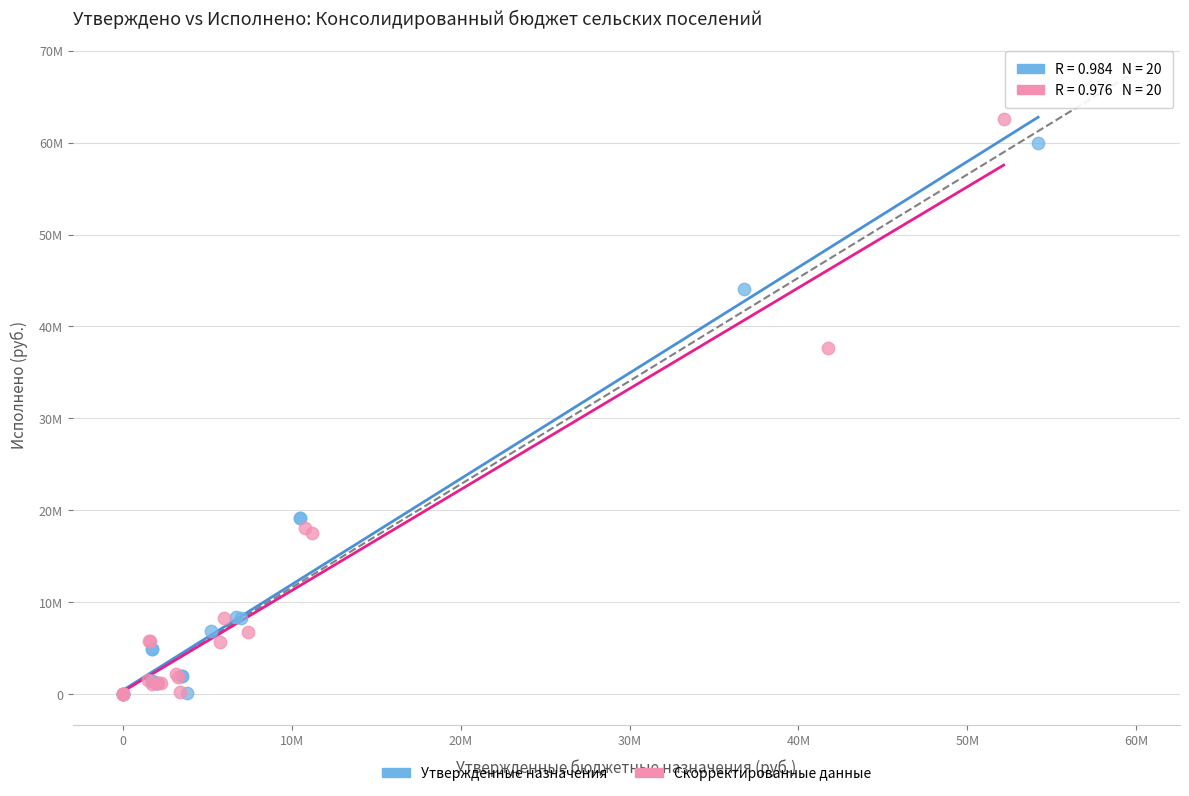

What are all the series names shown in the legend?

Утвержденные назначения, Скорректированные данные